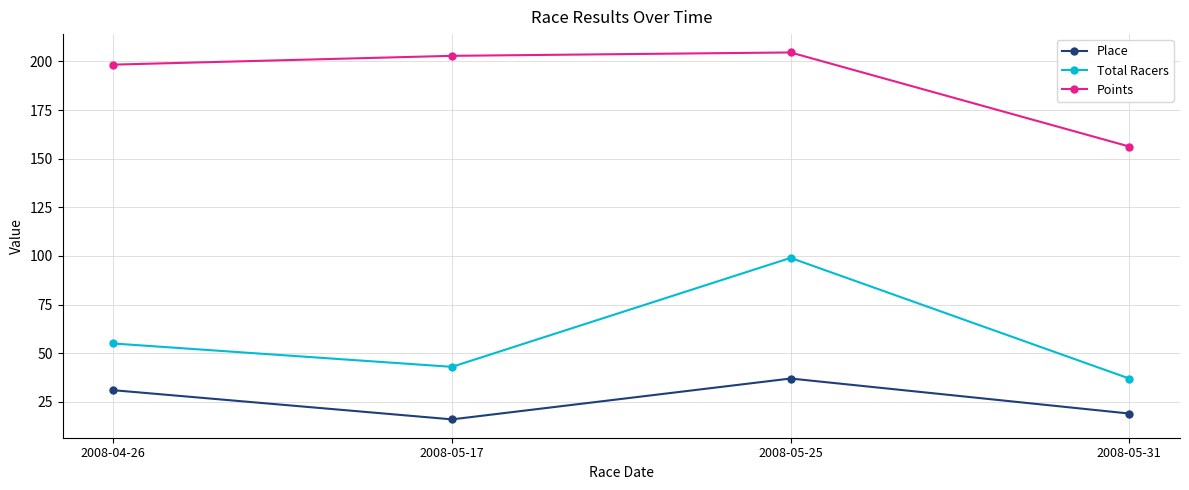

Which series has the widest spread of values?

Total Racers